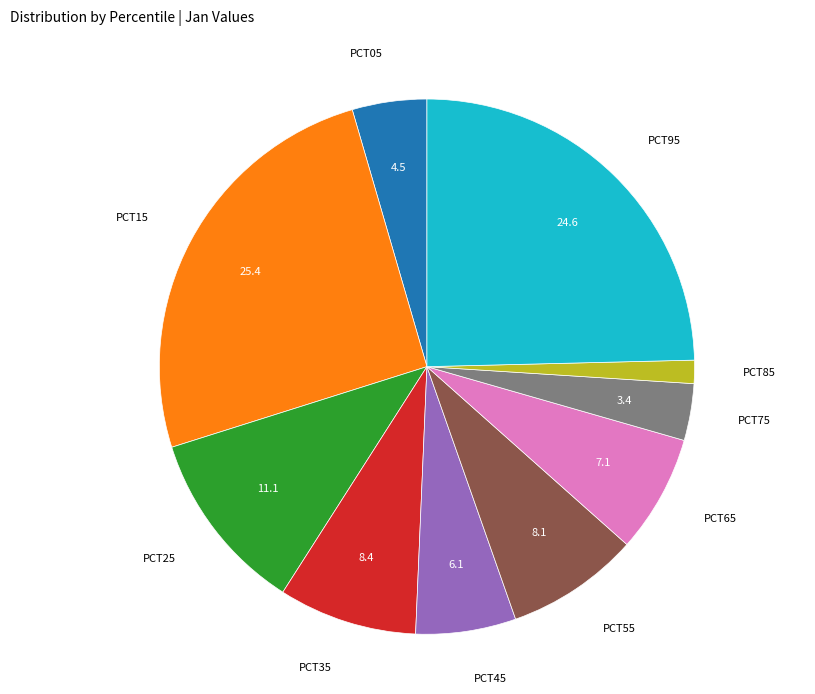

Is there any slice that represents more than half of the pie?

No